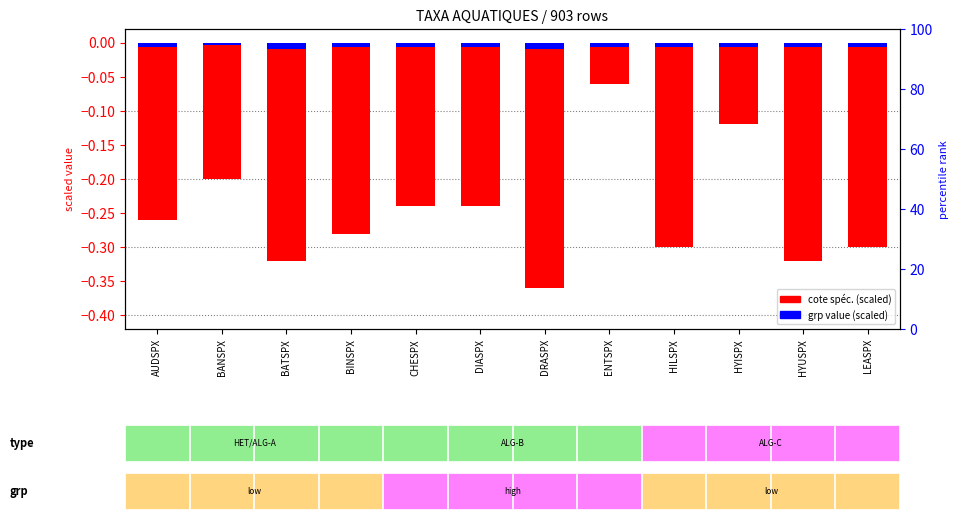

Between BANSPX and HYISPX, which is larger?

HYISPX